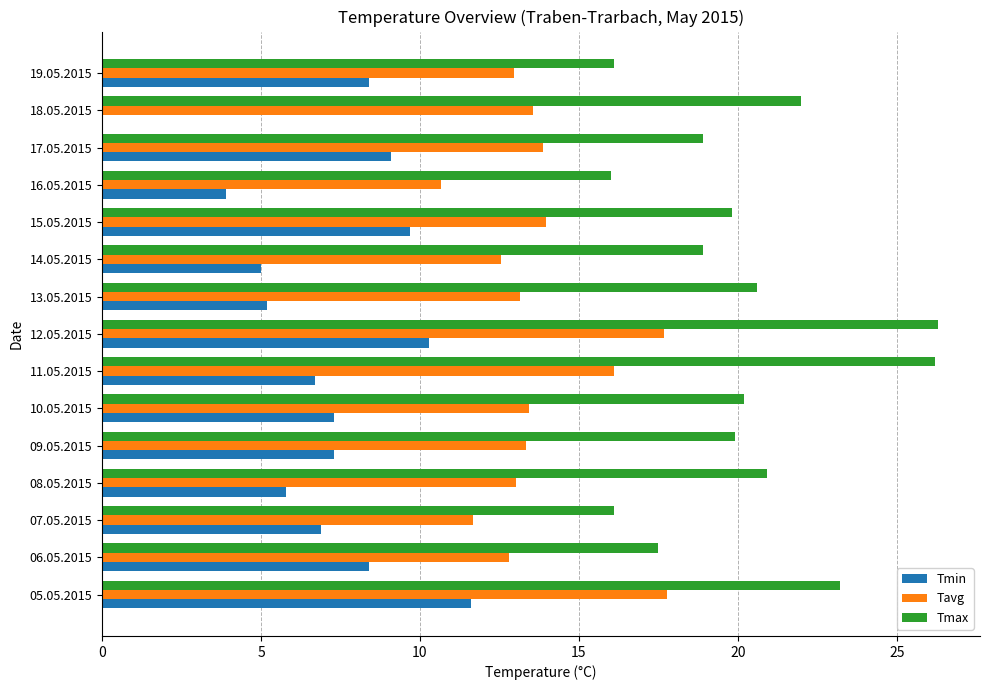

Is the value of Tavg at 17.05.2015 greater than the value of Tmin at 06.05.2015?

Yes